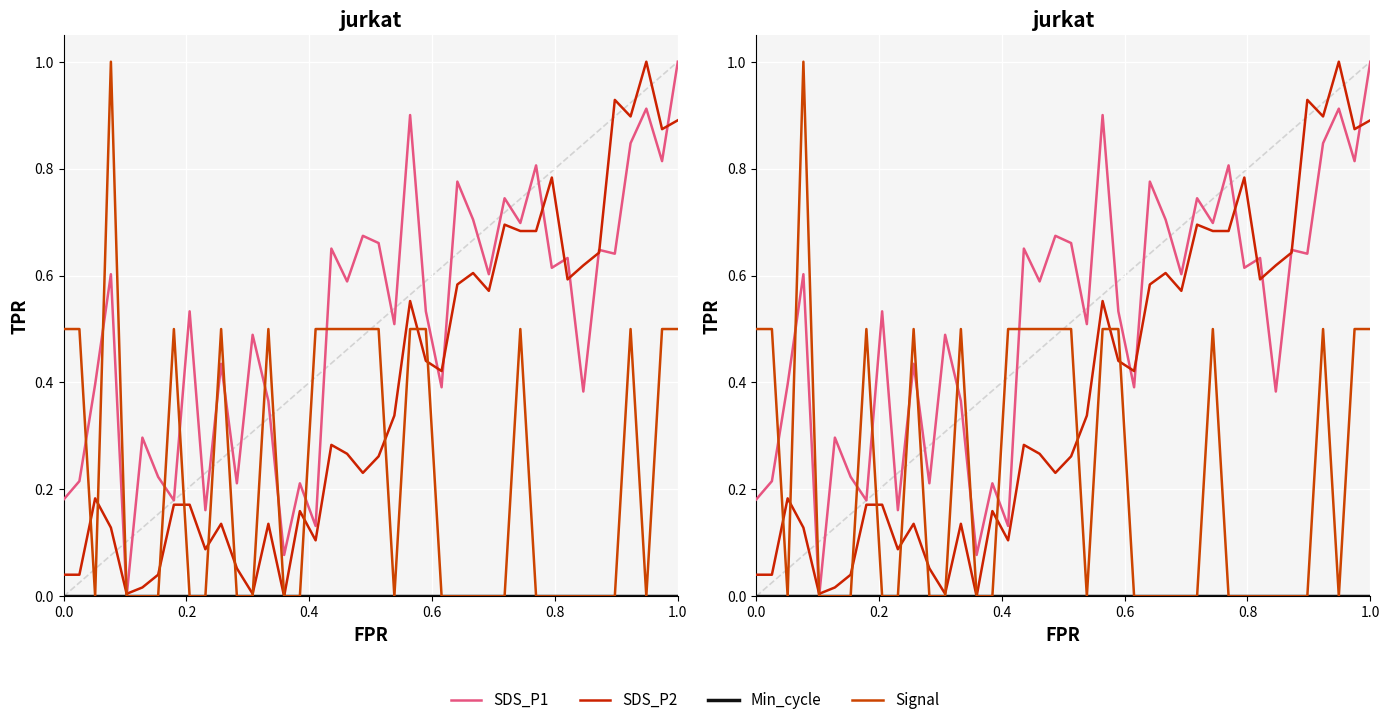

Is the value of SDS_P2 at 31 greater than the value of SDS_P1 at 23?

Yes